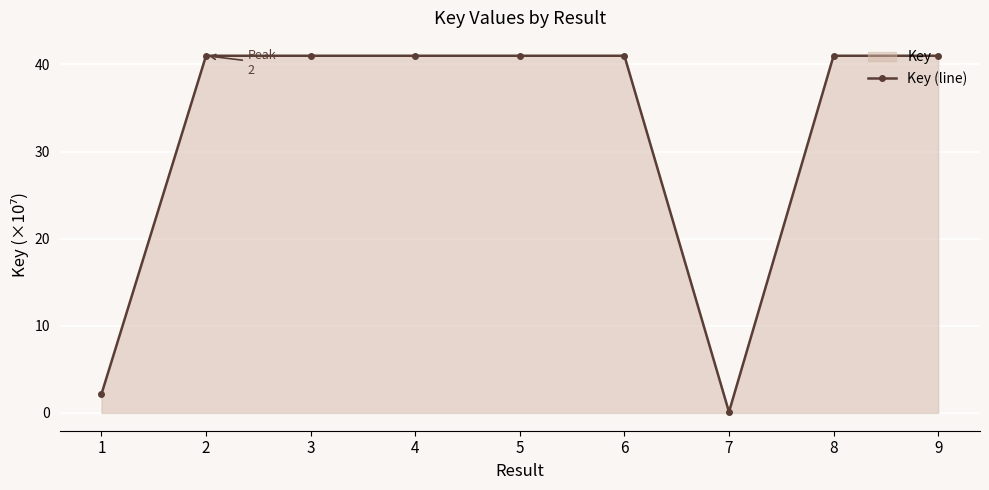

What is the sum of all values?

289.3